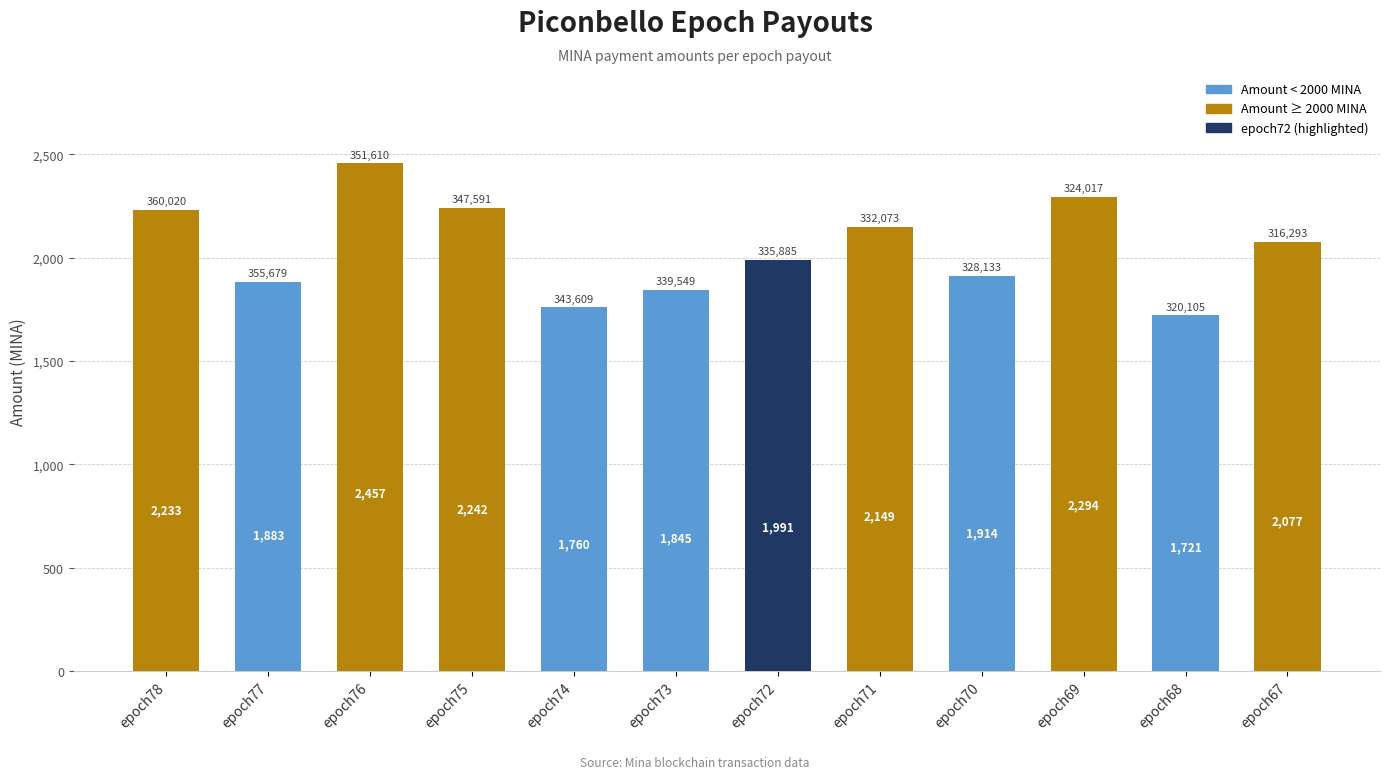

Rank the categories by value from highest to lowest.

epoch76, epoch69, epoch75, epoch78, epoch71, epoch67, epoch72, epoch70, epoch77, epoch73, epoch74, epoch68